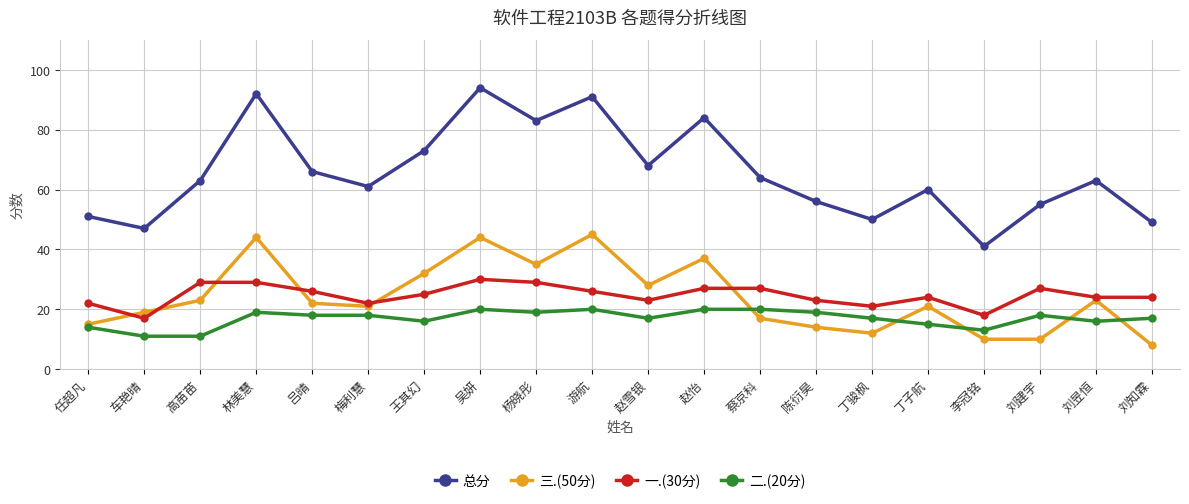

What is the label of the 19th point from the left?

刘昱恒